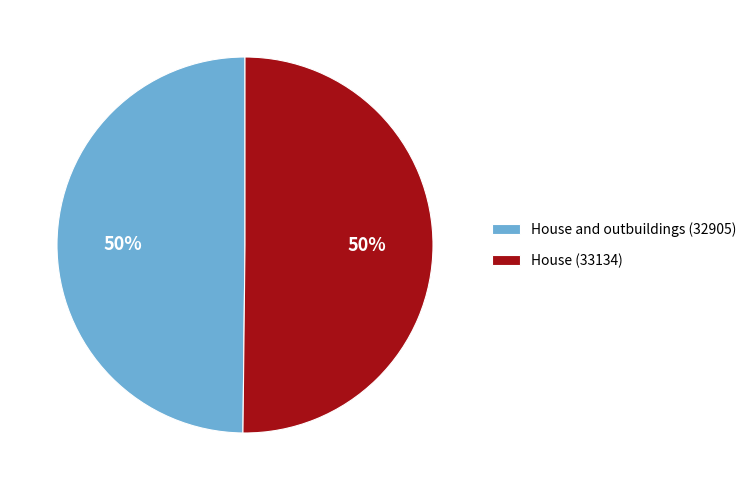

How many slices are in this pie chart?

2